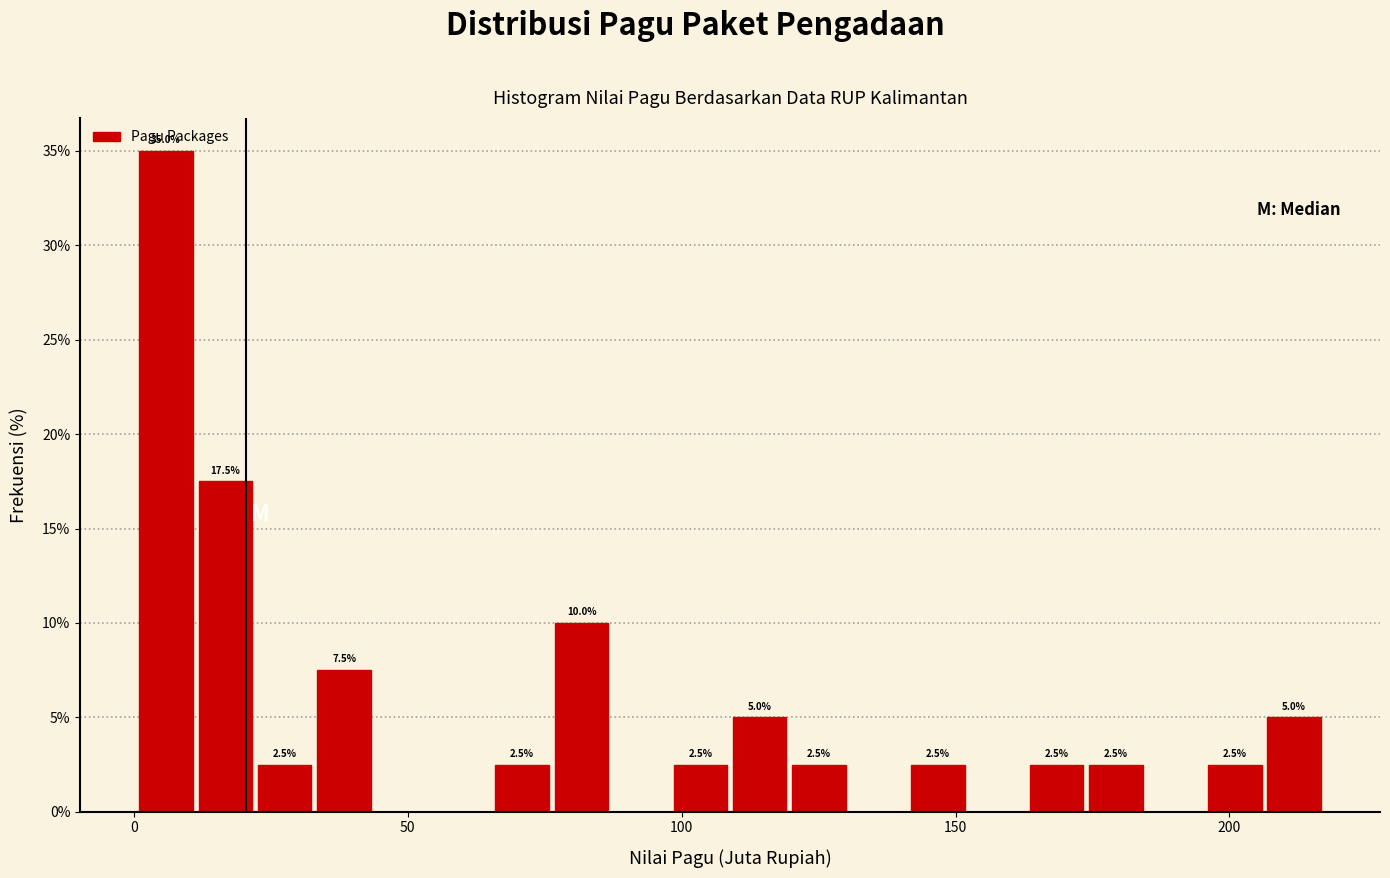

Read against the x-axis, roughly where is the centre of the tallest bar?

5